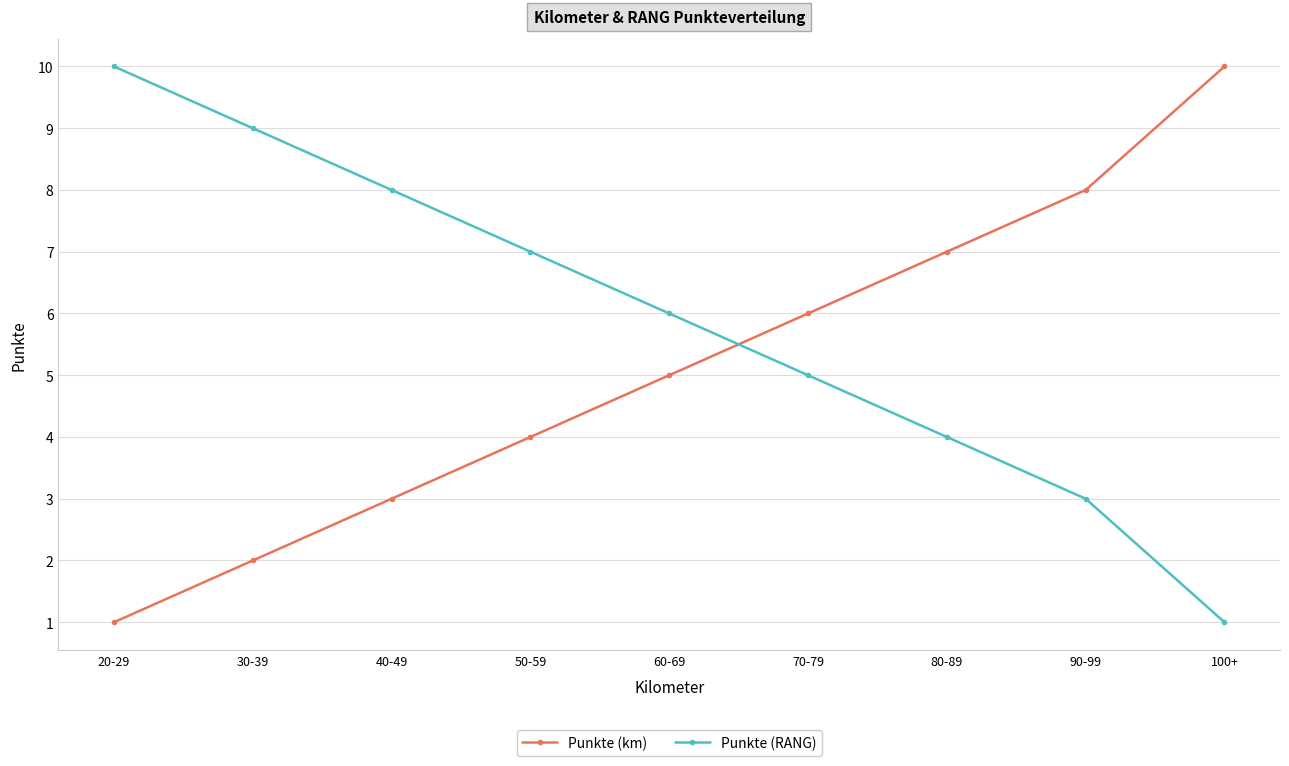

Where is Punkte (RANG) nearest to the value 5?

70-79